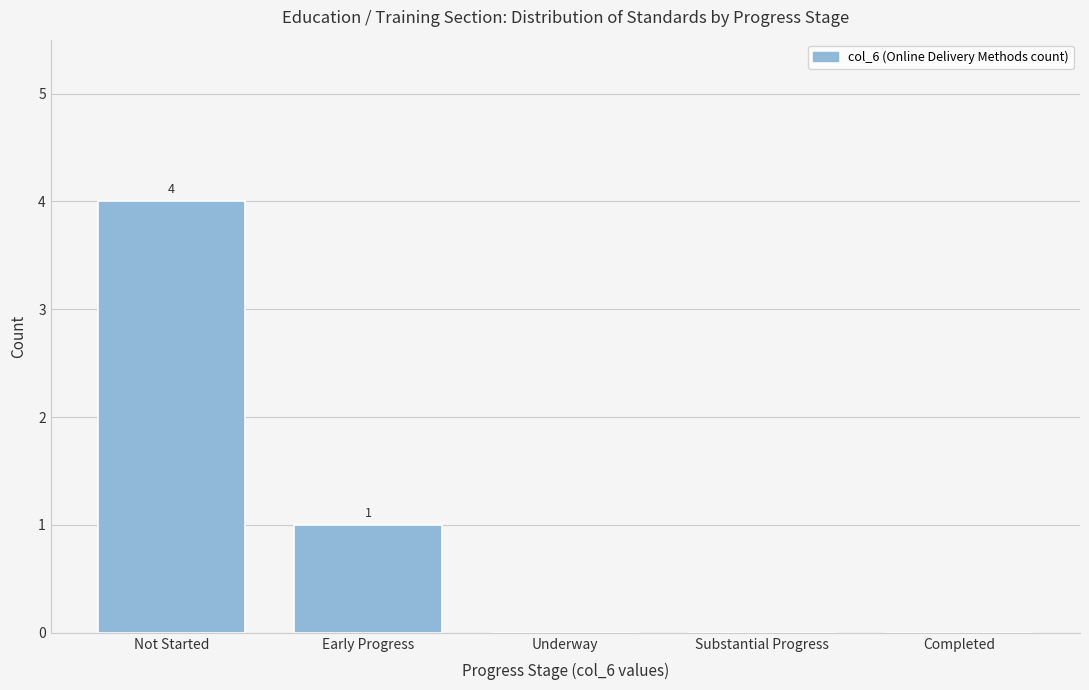

Reading left to right, list all the values displayed in this chart.

Not Started=4	Early Progress=1	Underway=0	Substantial Progress=0	Completed=0